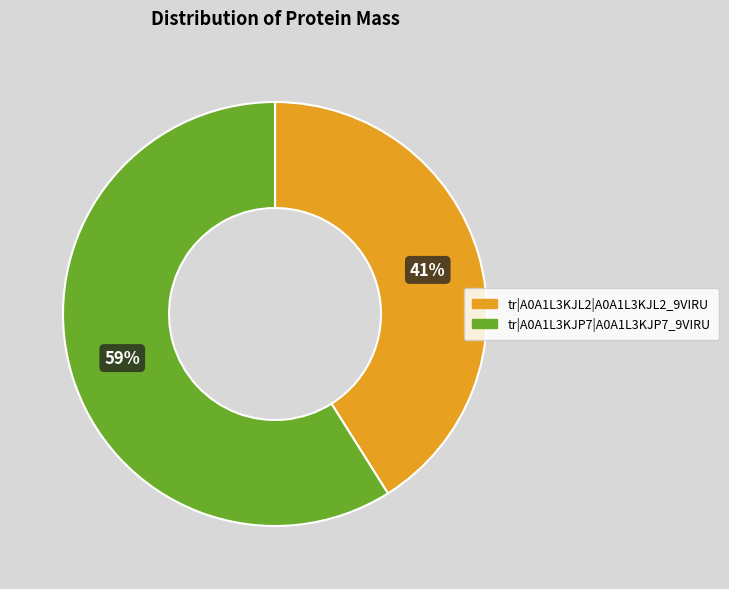

To the nearest percent, what percentage of the pie is tr|A0A1L3KJL2|A0A1L3KJL2_9VIRU?

41%